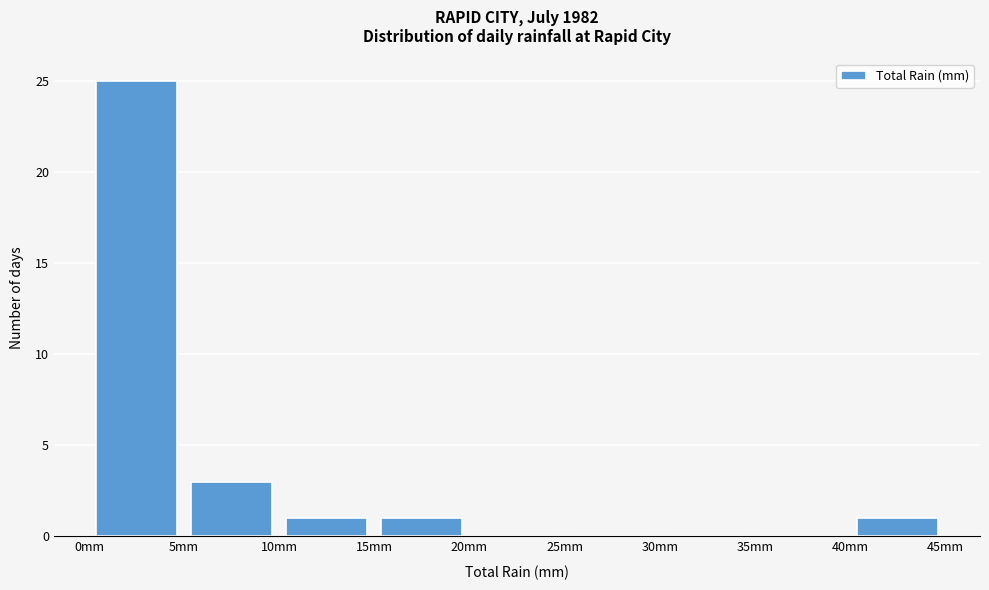

Reading left to right, list every bar in this chart as the range it spans on the x-axis followed by its height. The values are not printed on the chart, so give them approximately, as read against the axis.

0 to 5: 25
5 to 10: 3
10 to 15: 1
15 to 20: 1
20 to 25: 0
25 to 30: 0
30 to 35: 0
35 to 40: 0
40 to 45: 1